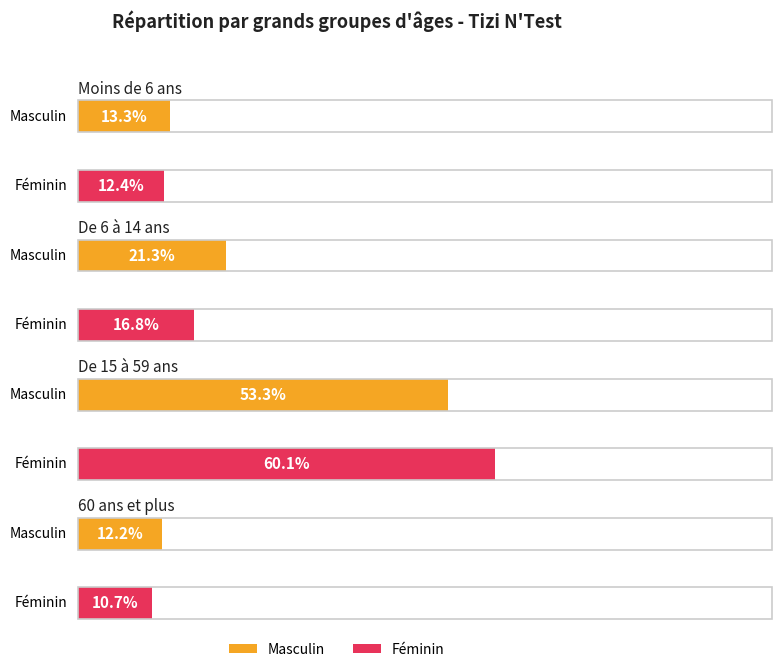

What is the greatest value displayed?

60.1